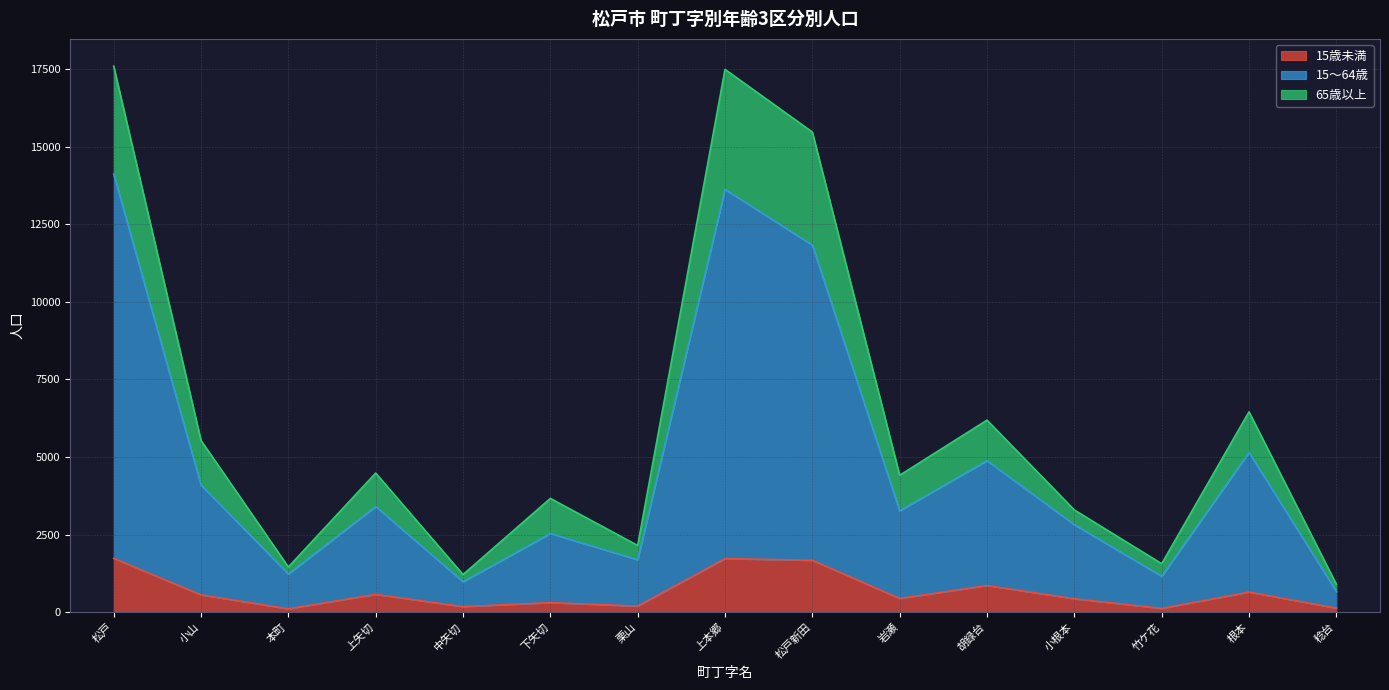

Reading left to right, list all the values displayed in this chart.

15歳未満: 1732	556	108	572	177	307	194	1725	1670	441	858	430	120	647	128
15～64歳: 14121	4094	1228	3403	979	2533	1687	13625	11829	3266	4881	2817	1155	5148	667
65歳以上: 17596	5532	1454	4482	1210	3665	2148	17493	15473	4410	6187	3293	1560	6455	898